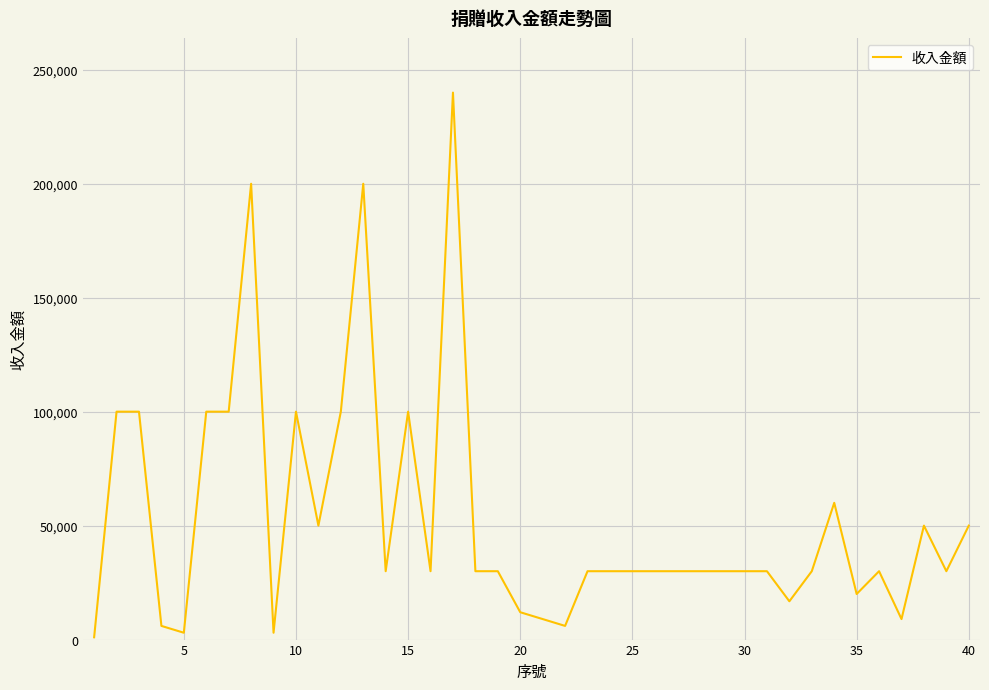

What is the greatest value displayed?

240000